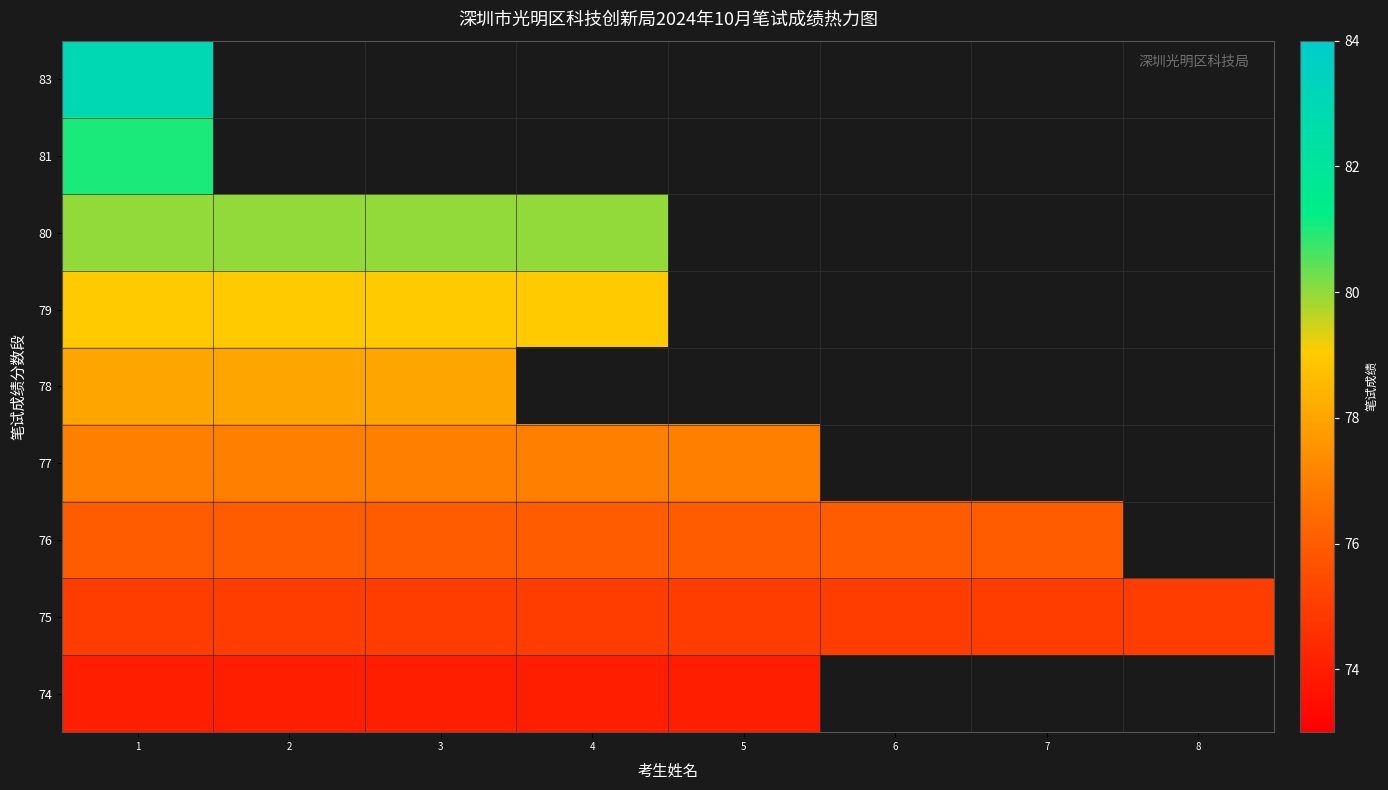

Is it true that 76 equals 43.3 at 5?

False